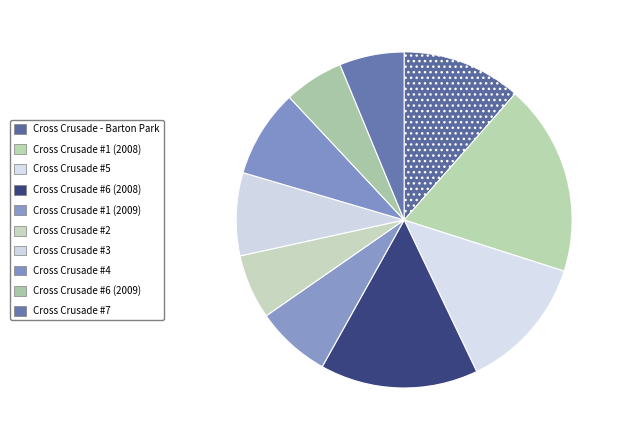

Which slice is the smallest?

Cross Crusade #6 (2009)